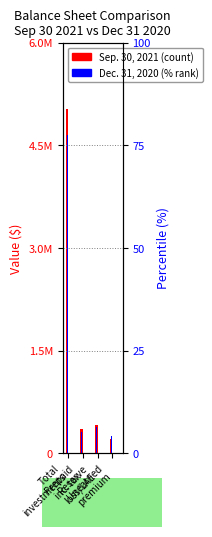

What is the difference between the highest and lowest values at Total
investments?

376990